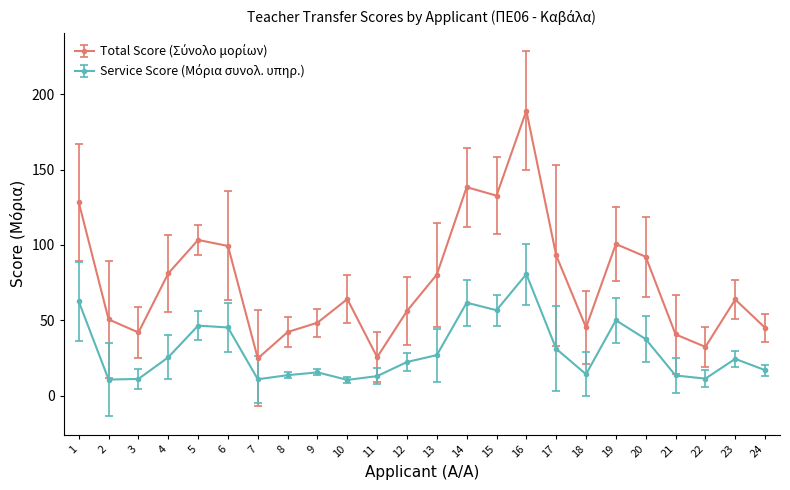

What is the greatest value displayed?

189.1